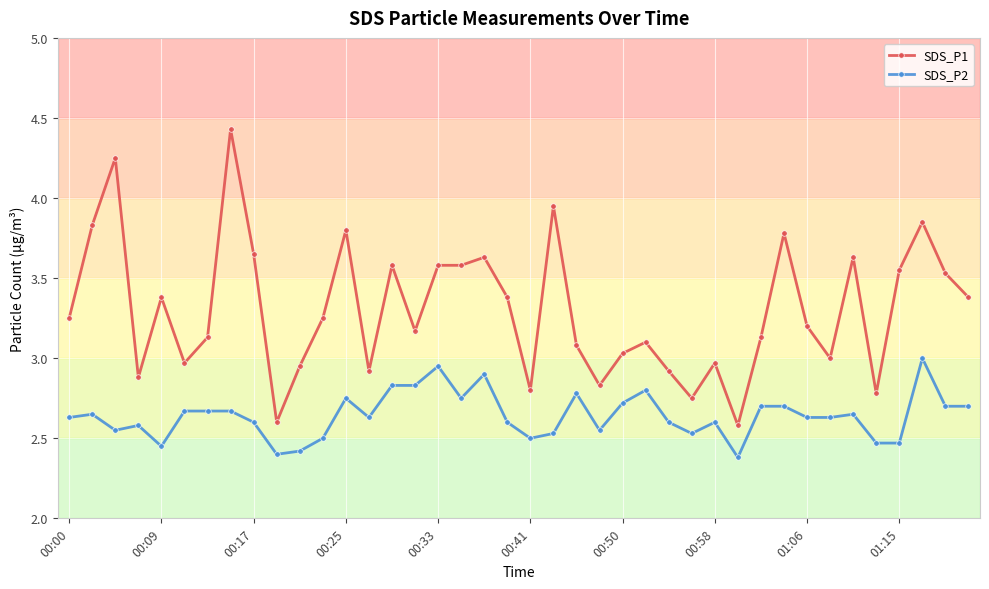

What is the minimum value shown in the chart?

2.4